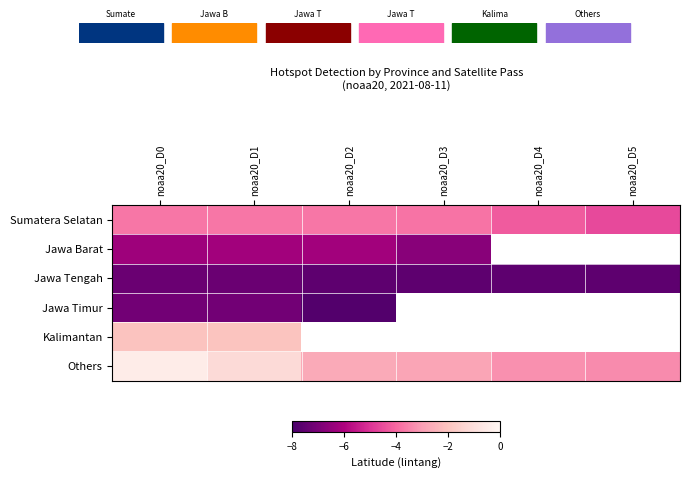

How many data points in Others are less than -2?

4